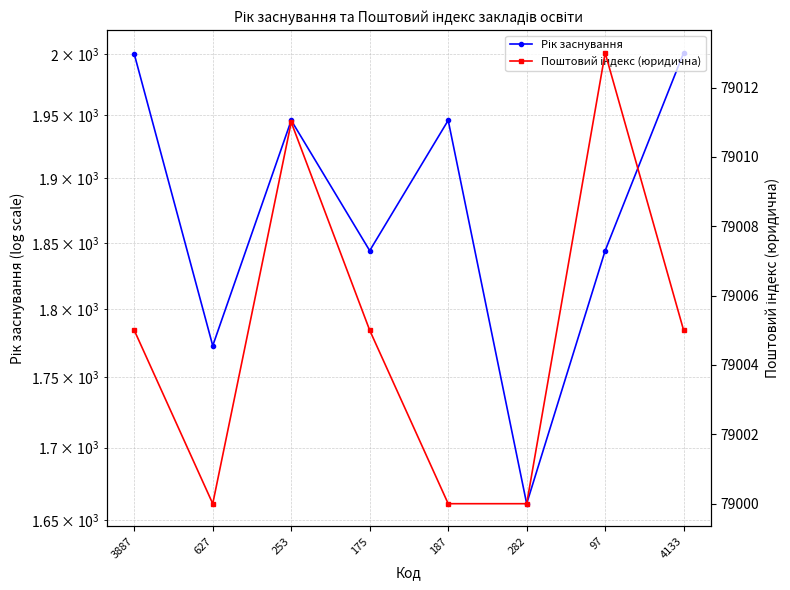

Rank the series by their maximum value, from lowest to highest.

Рік заснування, Поштовий індекс (юридична)